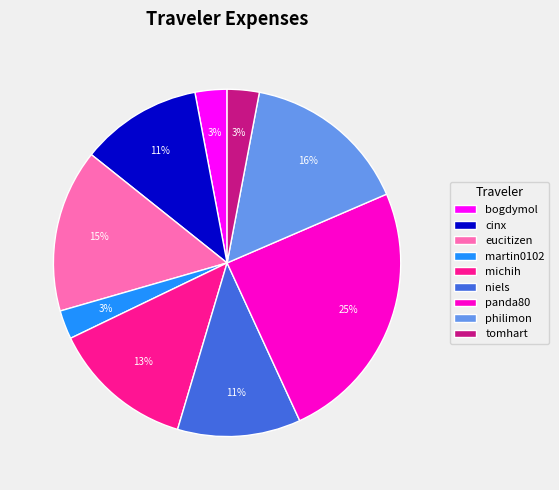

To the nearest percent, what percentage of the pie is philimon?

16%